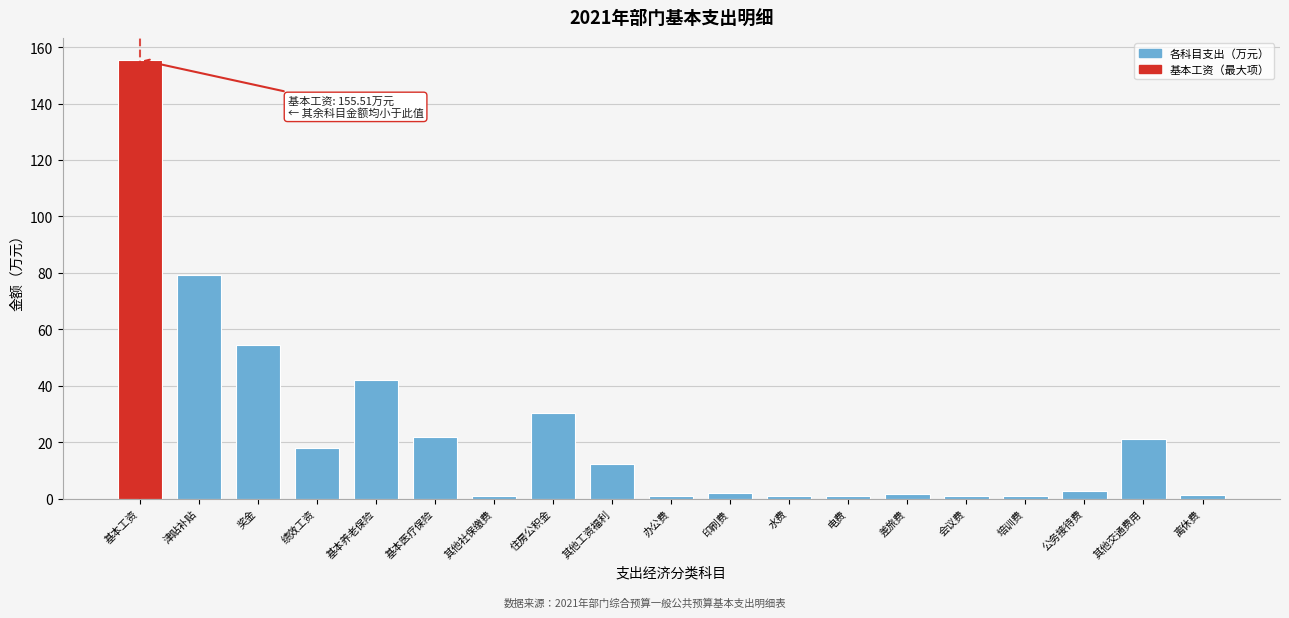

What is the difference between the second highest and second lowest values?

78.4